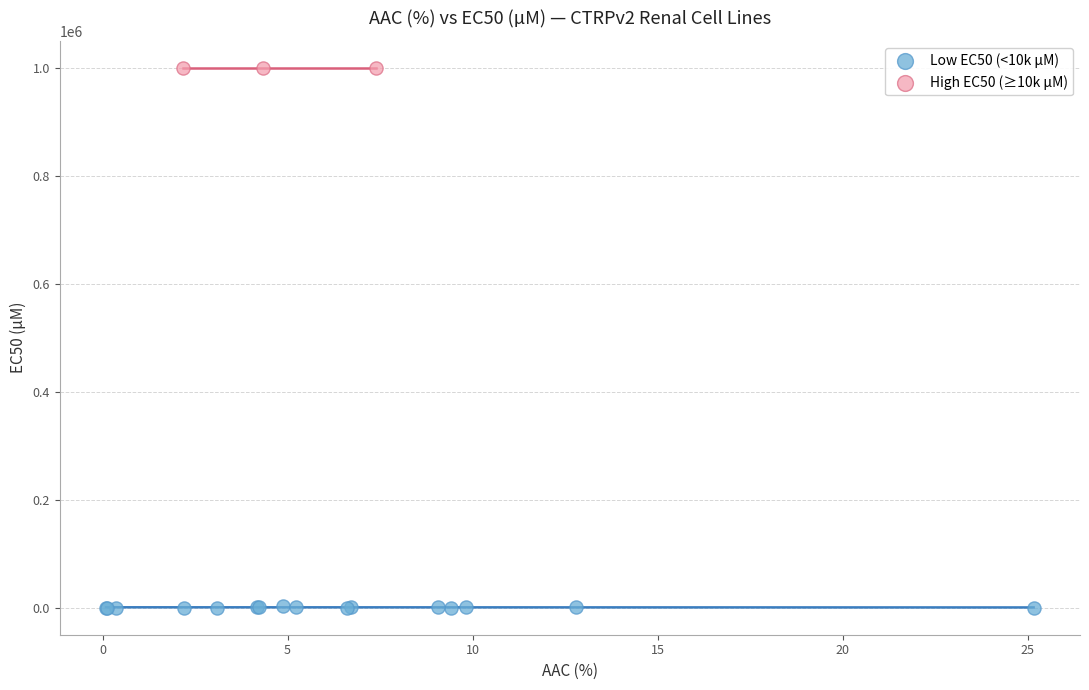

Which series contains the lowest Y value?

Low EC50 (<10k µM)